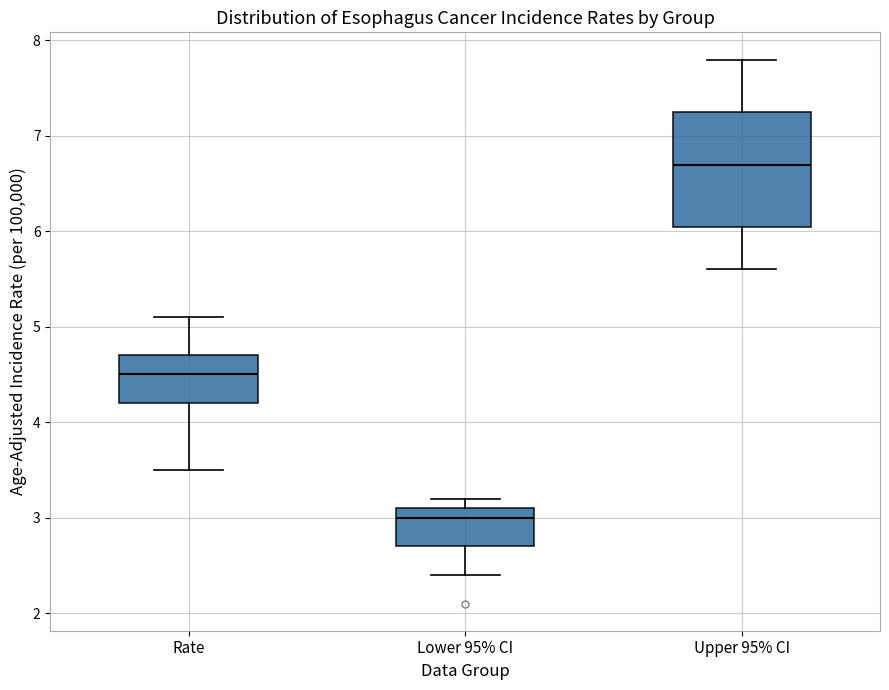

Reading left to right, transcribe this box plot: for each box, give where its median line is, the range the box spans, and where its two whiskers end, as read against the y-axis. The values are not printed on the chart, so give them approximately, as read against the axis.

Rate: median 4.5, box 4.2 to 4.7, whiskers 3.5 to 5.1
Lower 95% CI: median 3.0, box 2.7 to 3.1, whiskers 2.4 to 3.2
Upper 95% CI: median 6.7, box 6.1 to 7.3, whiskers 5.6 to 7.8